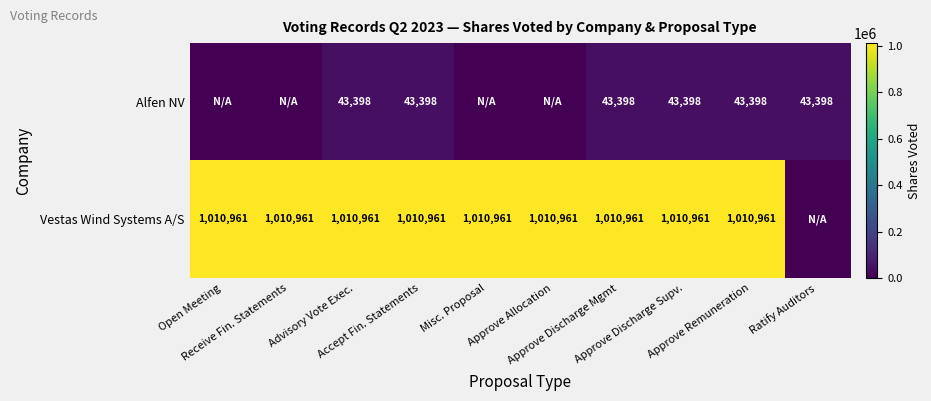

Rank the series by their average value, from lowest to highest.

Alfen NV, Vestas Wind Systems A/S